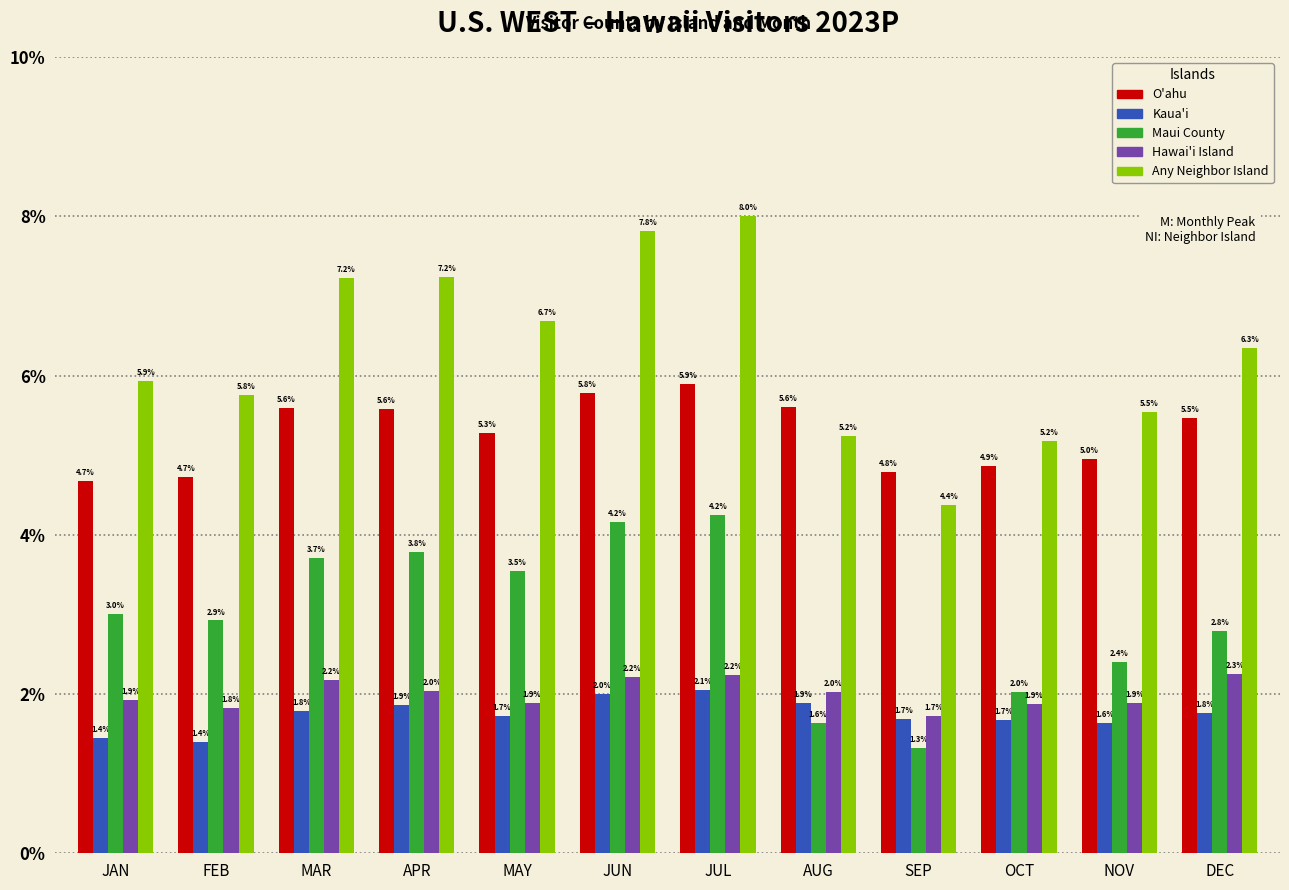

Reading left to right, extract all data points from this chart.

O'ahu: JAN=4.7	FEB=4.7	MAR=5.6	APR=5.6	MAY=5.3	JUN=5.8	JUL=5.9	AUG=5.6	SEP=4.8	OCT=4.9	NOV=5.0	DEC=5.5
Kaua'i: JAN=1.4	FEB=1.4	MAR=1.8	APR=1.9	MAY=1.7	JUN=2.0	JUL=2.1	AUG=1.9	SEP=1.7	OCT=1.7	NOV=1.6	DEC=1.8
Maui County: JAN=3.0	FEB=2.9	MAR=3.7	APR=3.8	MAY=3.5	JUN=4.2	JUL=4.2	AUG=1.6	SEP=1.3	OCT=2.0	NOV=2.4	DEC=2.8
Hawai'i Island: JAN=1.9	FEB=1.8	MAR=2.2	APR=2.0	MAY=1.9	JUN=2.2	JUL=2.2	AUG=2.0	SEP=1.7	OCT=1.9	NOV=1.9	DEC=2.3
Any Neighbor Island: JAN=5.9	FEB=5.8	MAR=7.2	APR=7.2	MAY=6.7	JUN=7.8	JUL=8.0	AUG=5.2	SEP=4.4	OCT=5.2	NOV=5.5	DEC=6.3